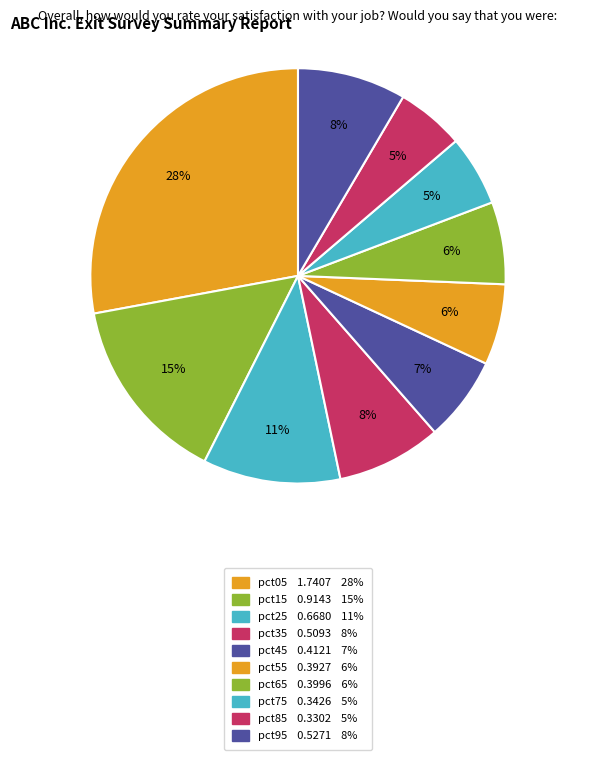

What is the change in value from pct55 to pct85?

-0.1